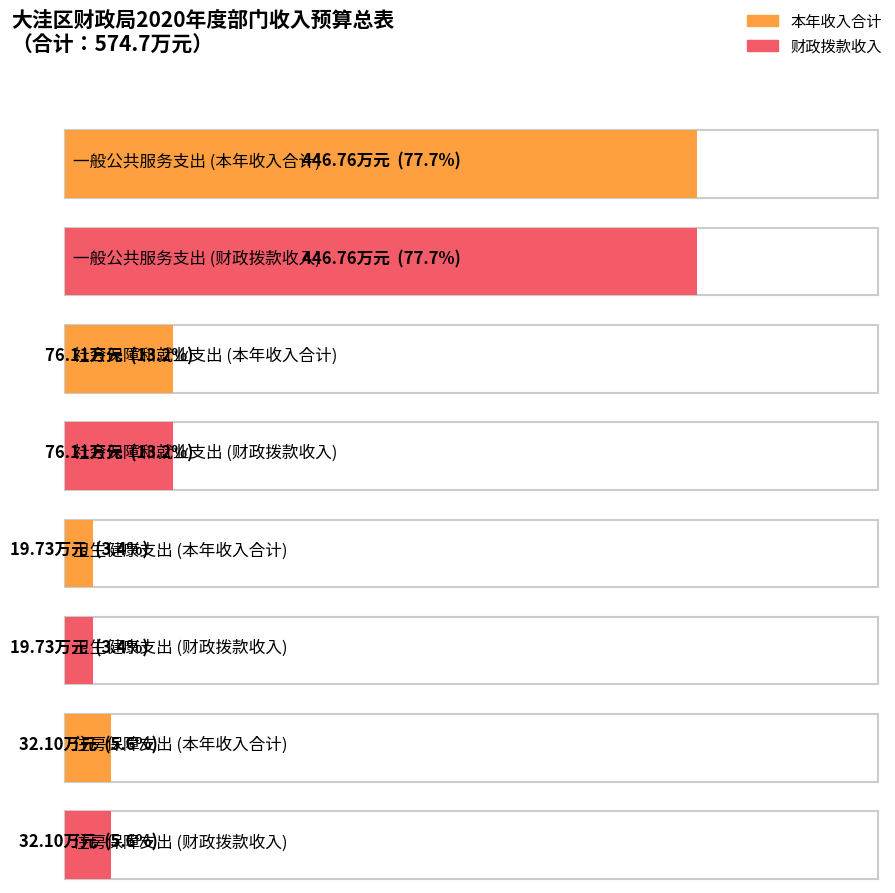

How many values in the 本年收入合计 series exceed 76?

2